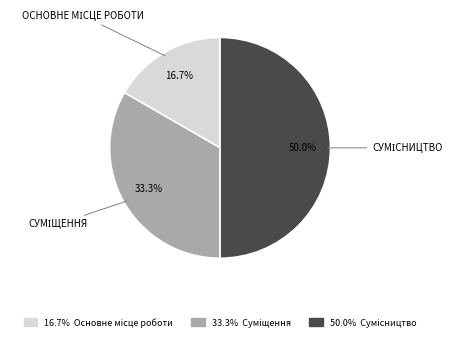

How many segments does this pie chart have?

3